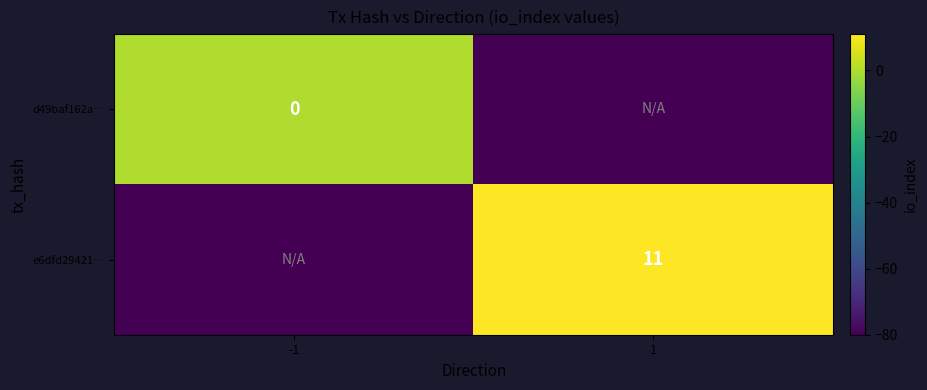

The e6dfd29421… series shows 18 at 1. True or false?

False